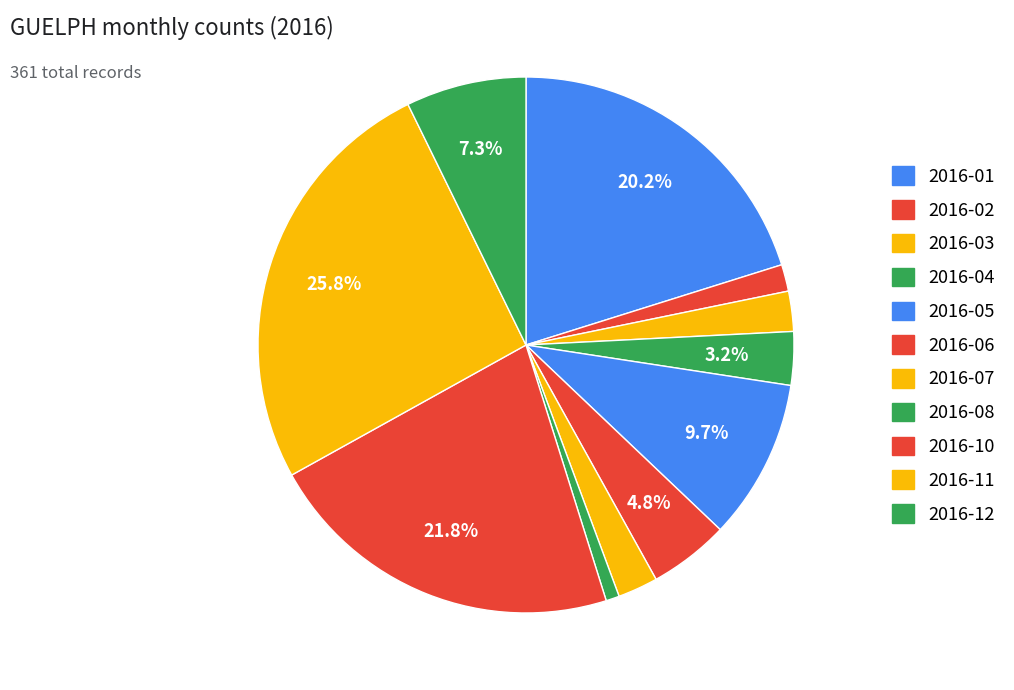

How many segments does this pie chart have?

11